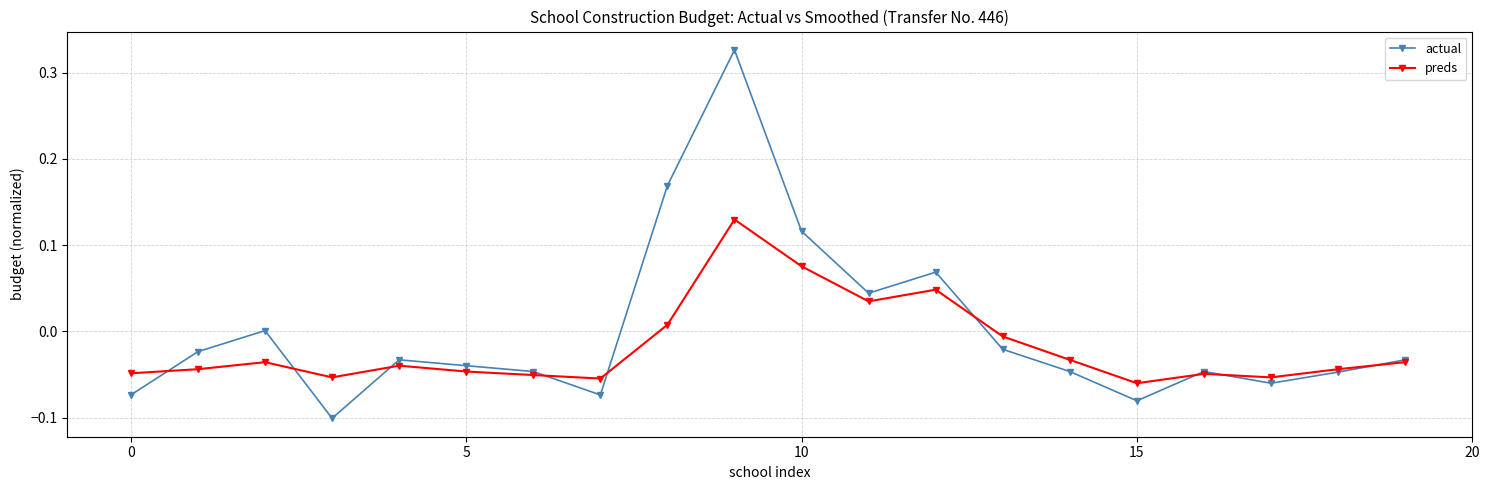

In preds, how many points are higher than both neighbors (excluding endpoints)?

5